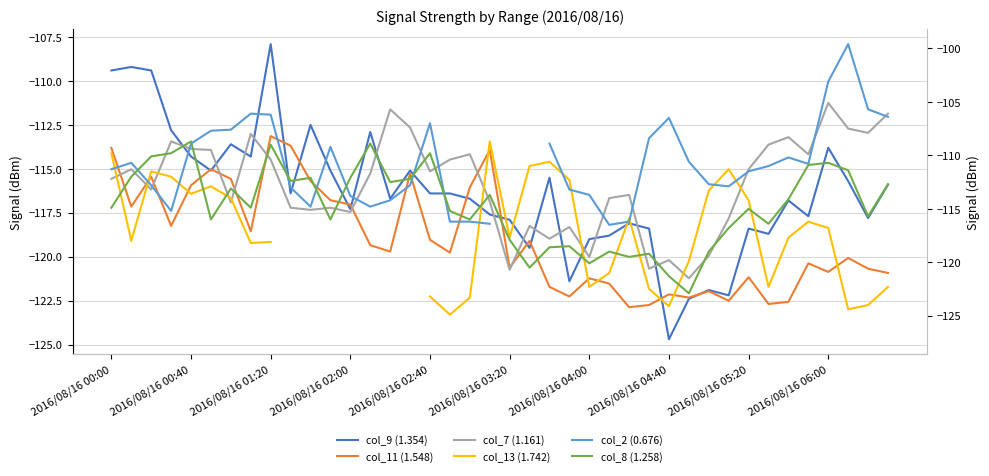

What is the minimum value for col_11 (1.548)?

-124.2